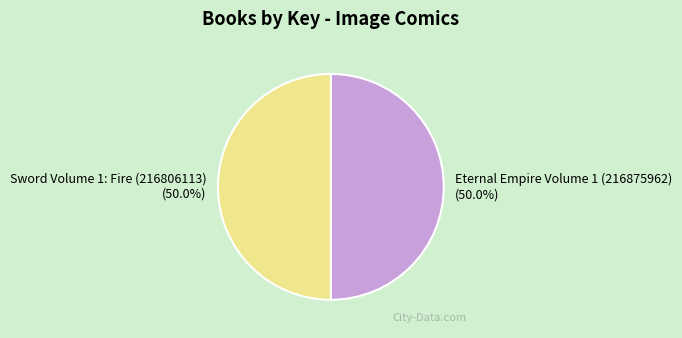

To the nearest percent, what is the average slice percentage?

50%